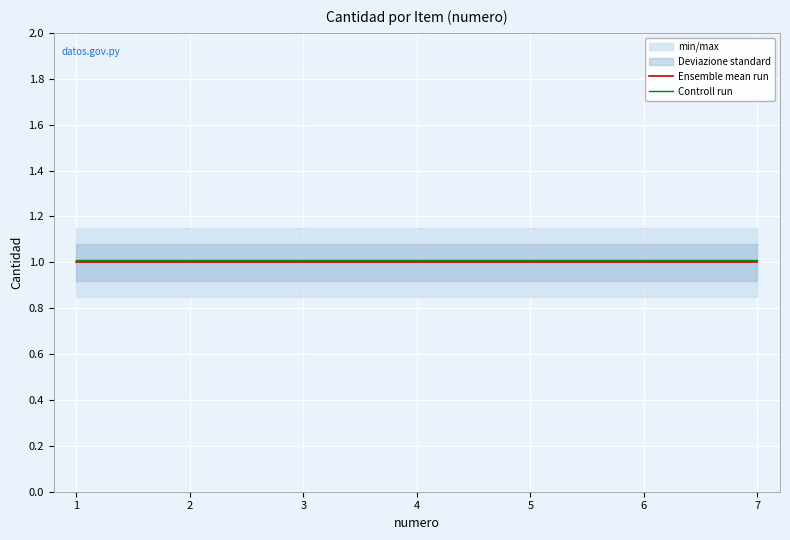

What value does the Ensemble mean run series have at 1?

1.0